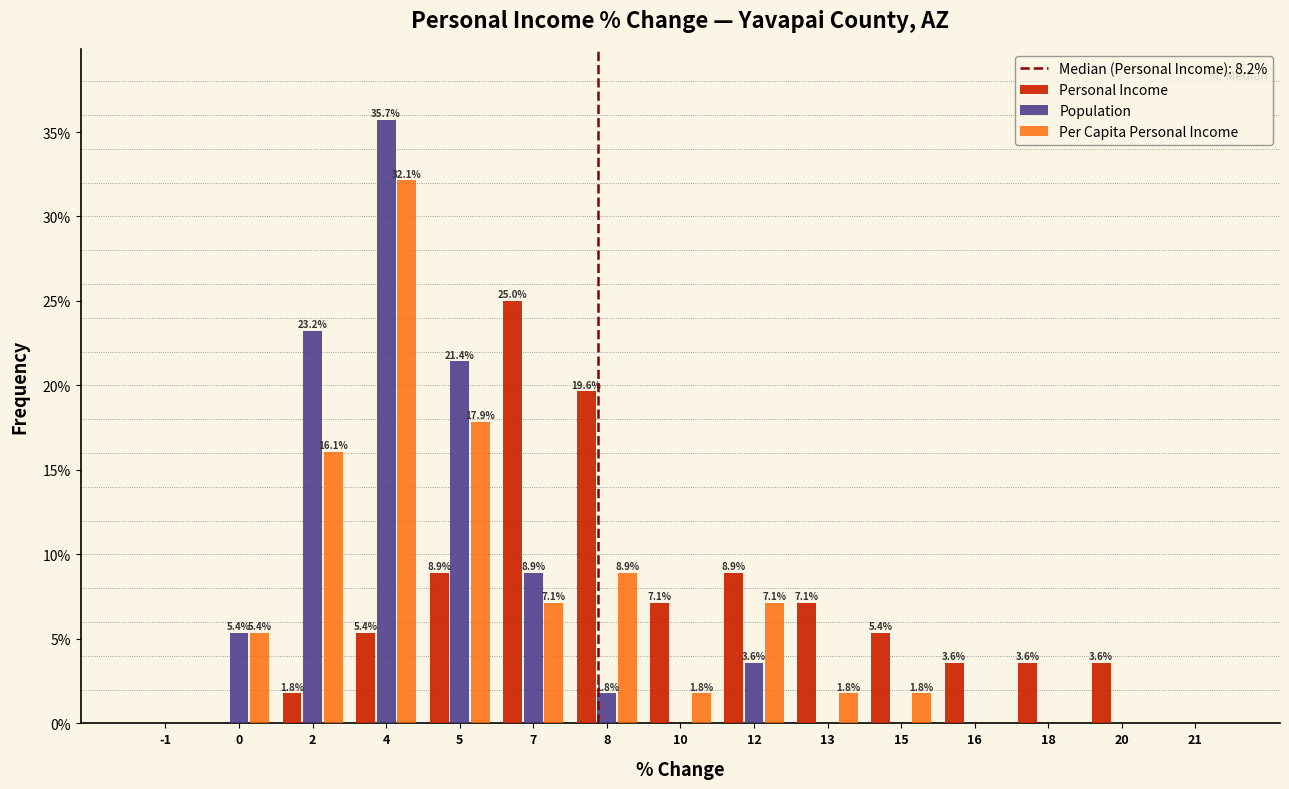

Reading left to right, extract all data points from this chart.

Personal Income: -1=0.0	0=0.0	2=1.8	4=5.4	5=8.9	7=25.0	8=19.6	10=7.1	12=8.9	13=7.1	15=5.4	16=3.6	18=3.6	20=3.6	21=0.0
Population: -1=0.0	0=5.4	2=23.2	4=35.7	5=21.4	7=8.9	8=1.8	10=0.0	12=3.6	13=0.0	15=0.0	16=0.0	18=0.0	20=0.0	21=0.0
Per Capita Personal Income: -1=0.0	0=5.4	2=16.1	4=32.1	5=17.9	7=7.1	8=8.9	10=1.8	12=7.1	13=1.8	15=1.8	16=0.0	18=0.0	20=0.0	21=0.0